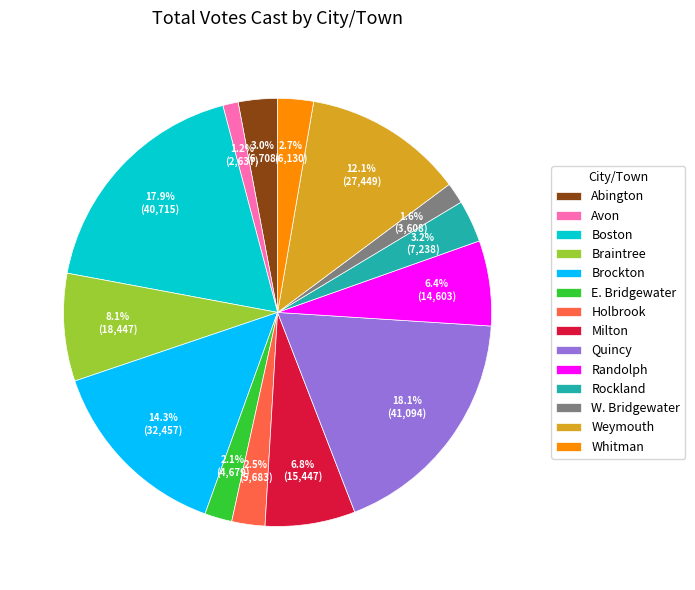

What percentage is NOT represented by Holbrook?

97.5%